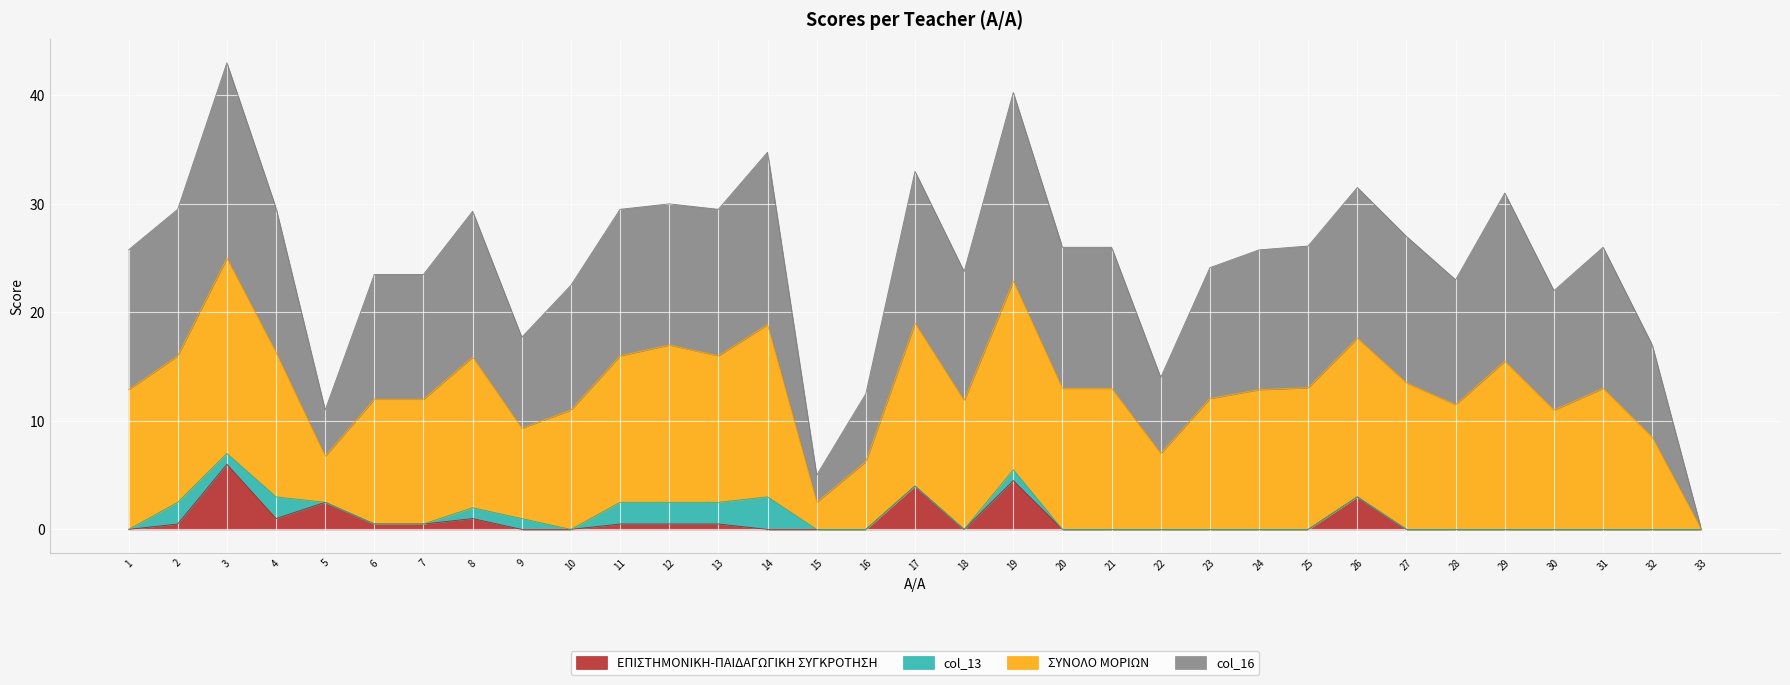

Does the chart display data point markers on the line(s)?

No